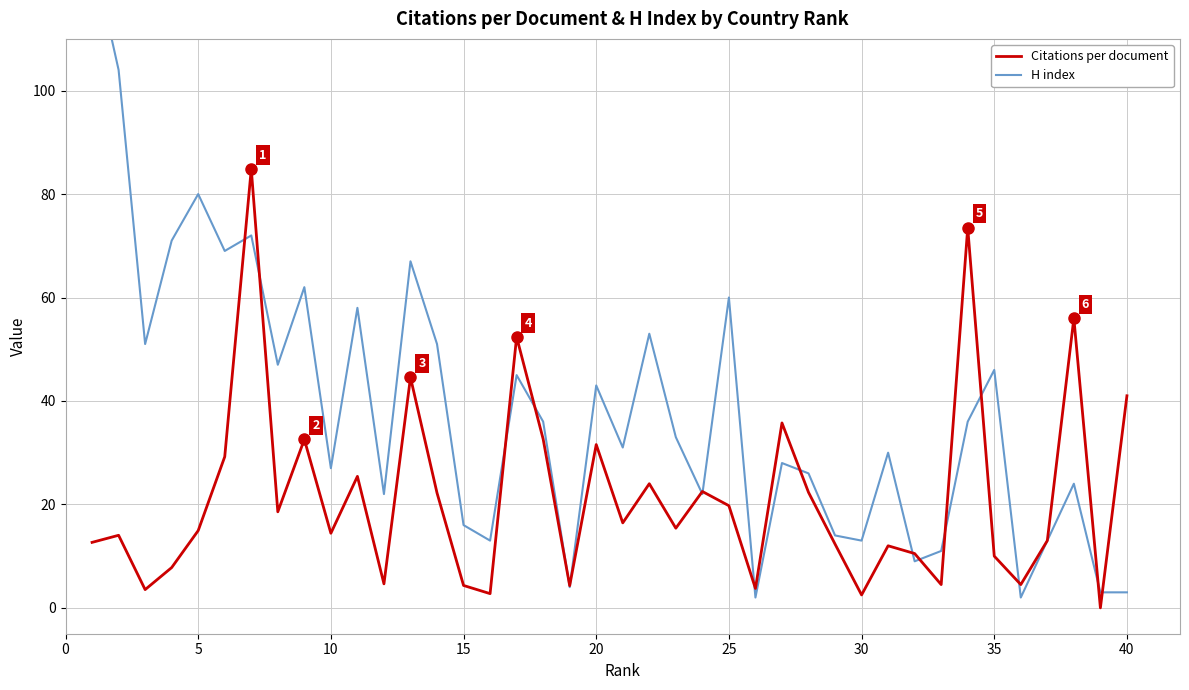

What is the difference between the maximum and second lowest values in the H index series?

125.0